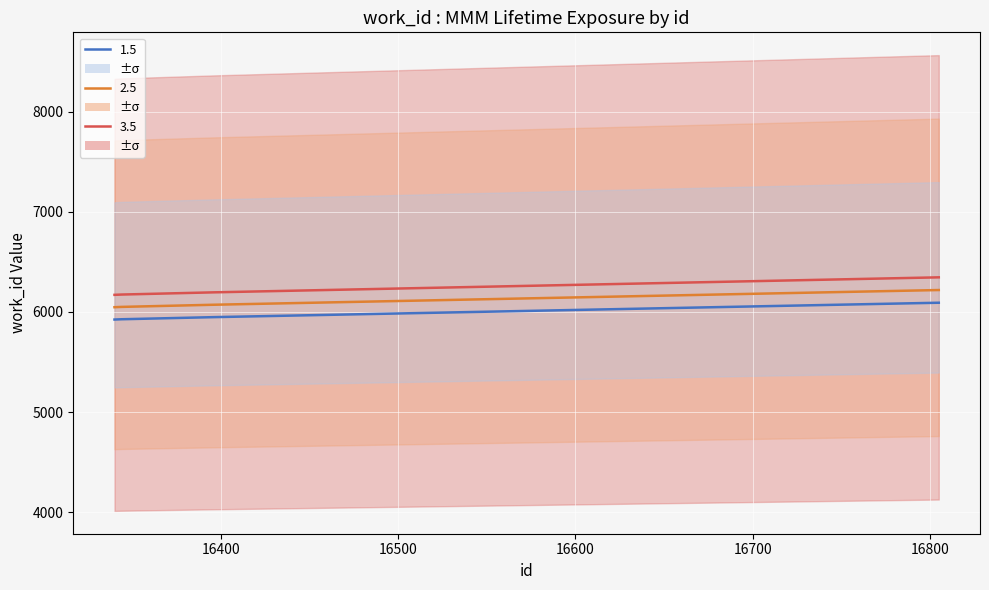

The value of 3.5 (work_id) at 16300 is 9371.3. True or false?

False